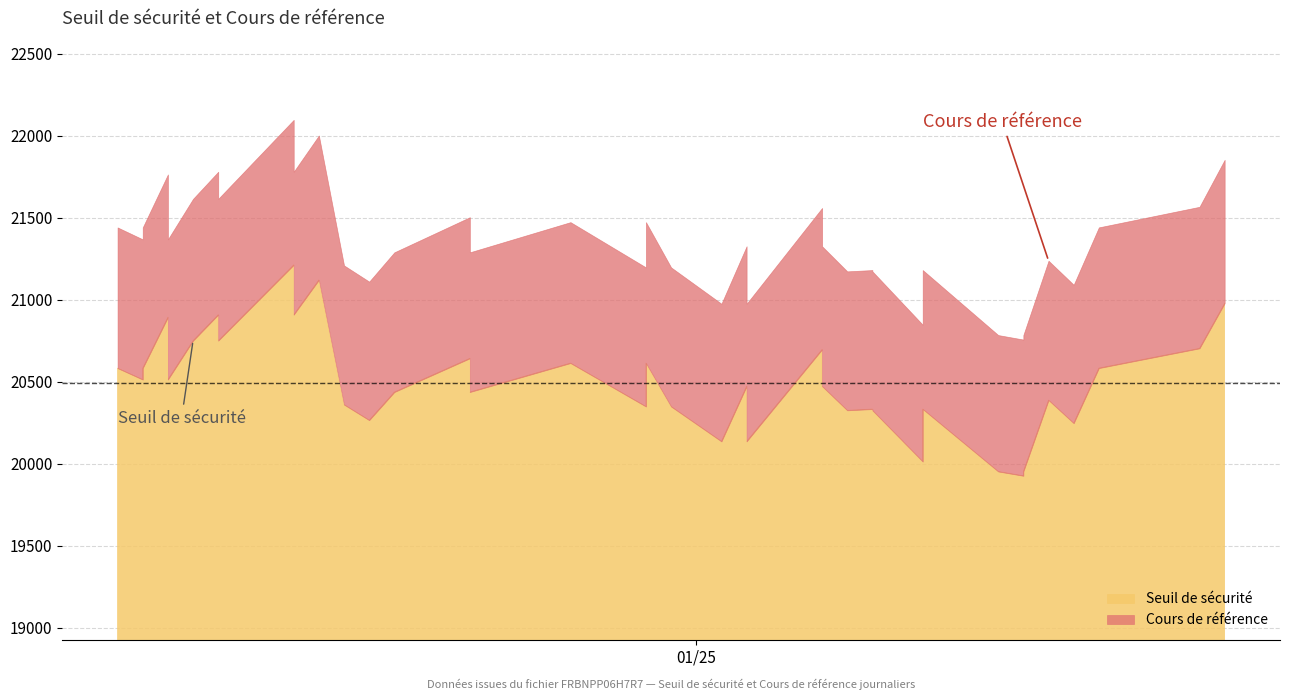

Which series has the largest range (max minus min)?

Cours de référence